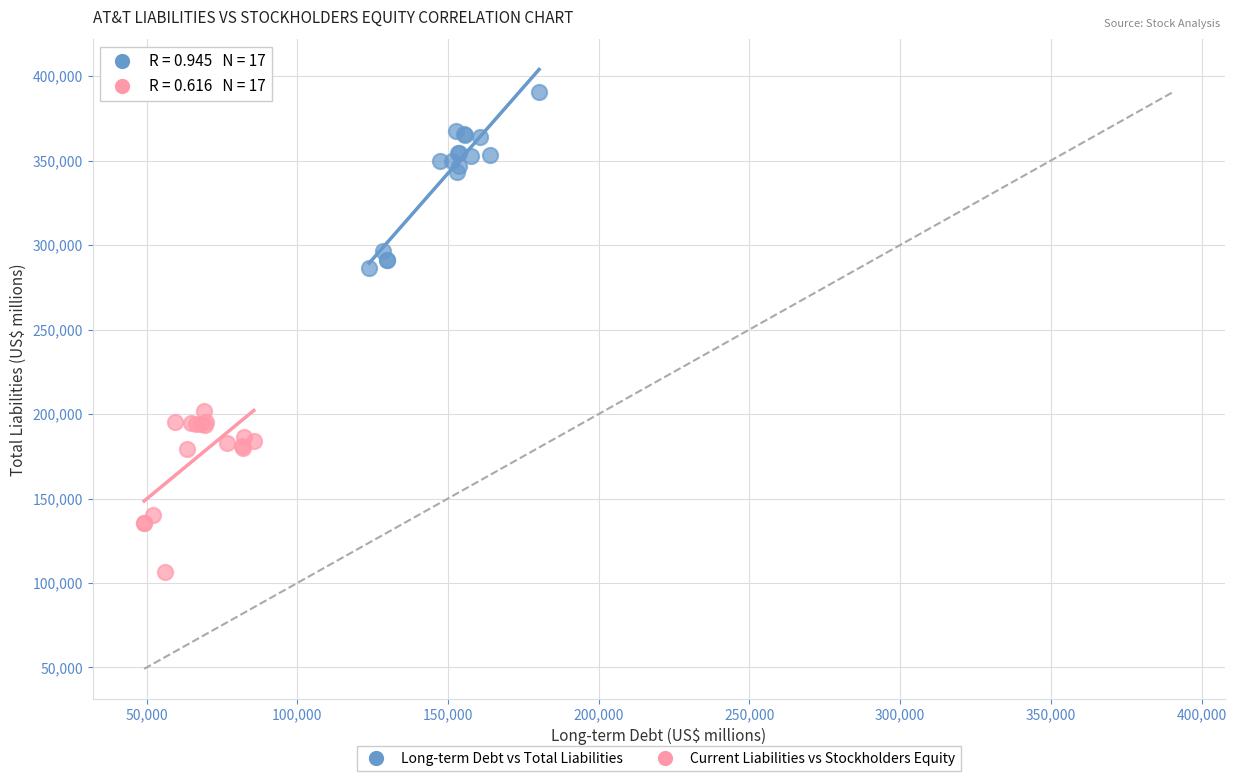

Which series contains the highest Y value?

Long-term Debt vs Total Liabilities